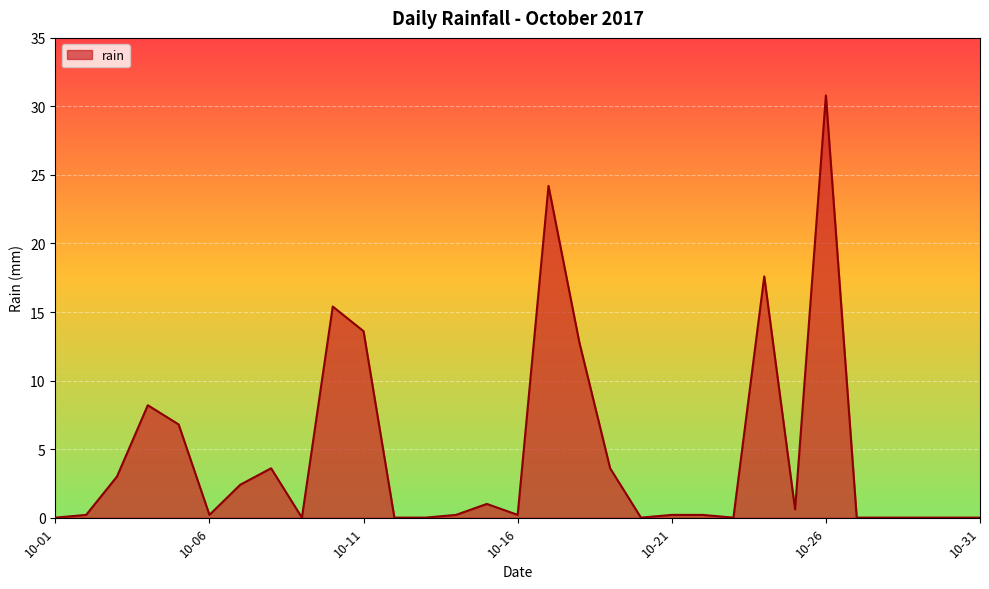

What is the difference between the maximum and minimum values?

30.8